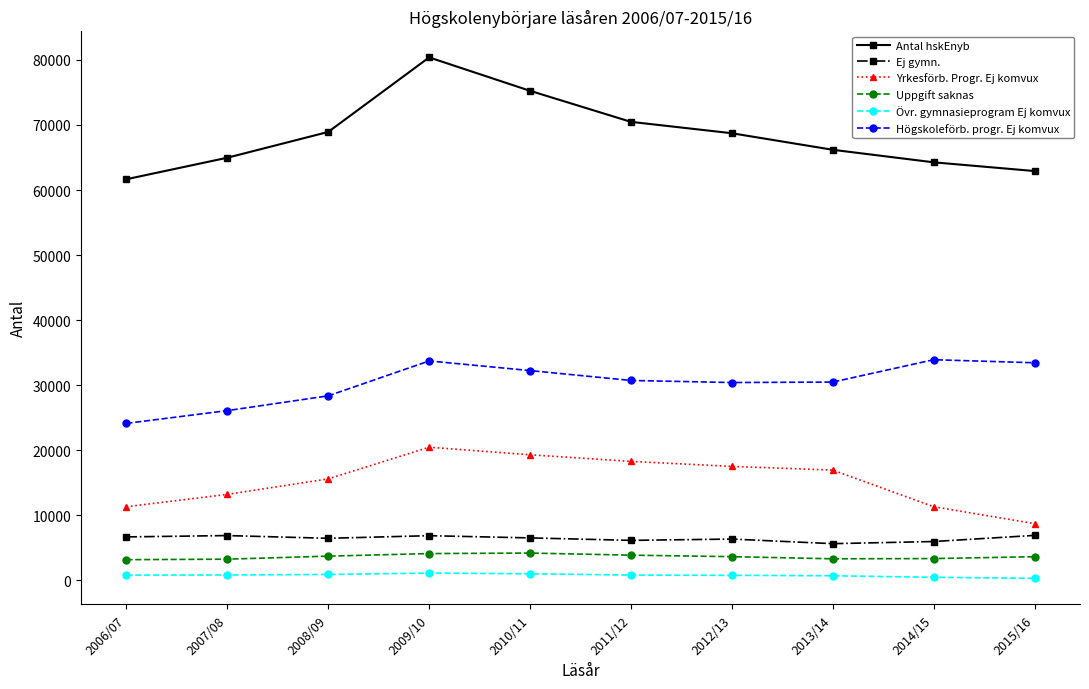

True or false: Högskoleförb. progr. Ej komvux and Uppgift saknas intersect in this chart.

False